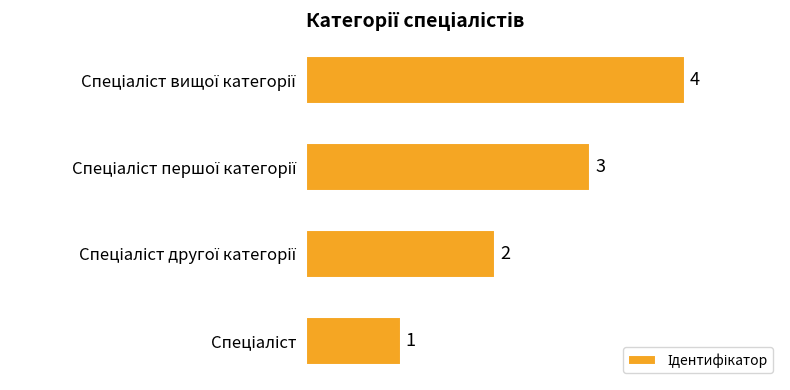

Count the values in the range 2 to 4.

3